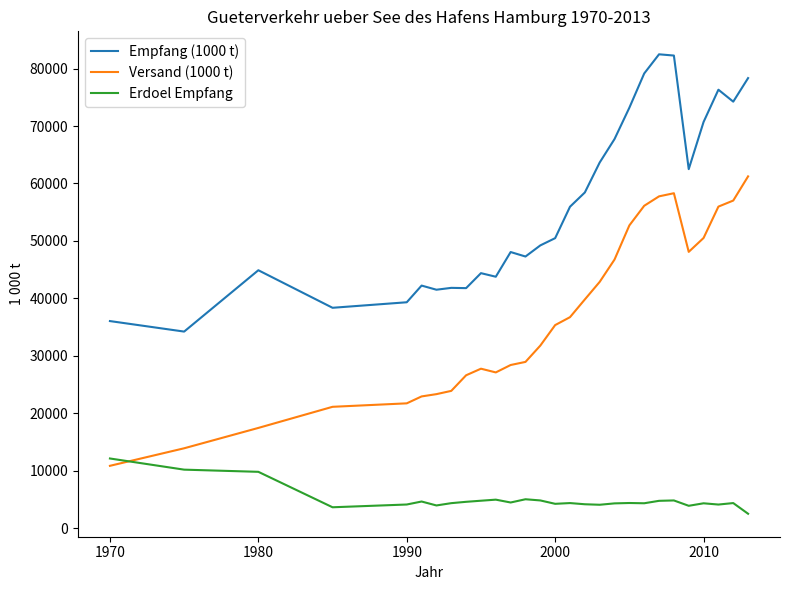

What is the sum of all Erdoel Empfang values?

141318.0